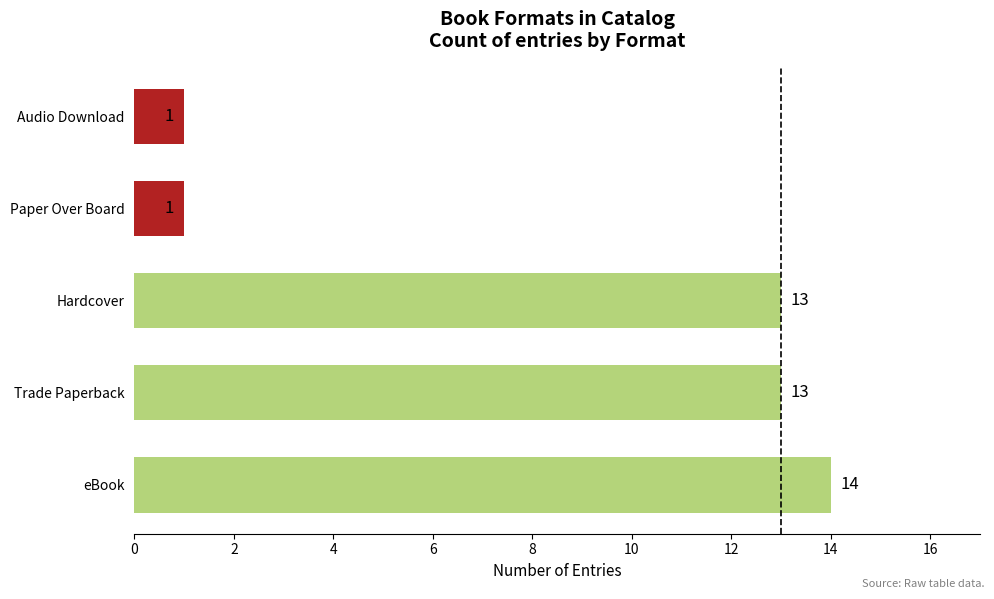

The value at eBook is 14. True or false?

True